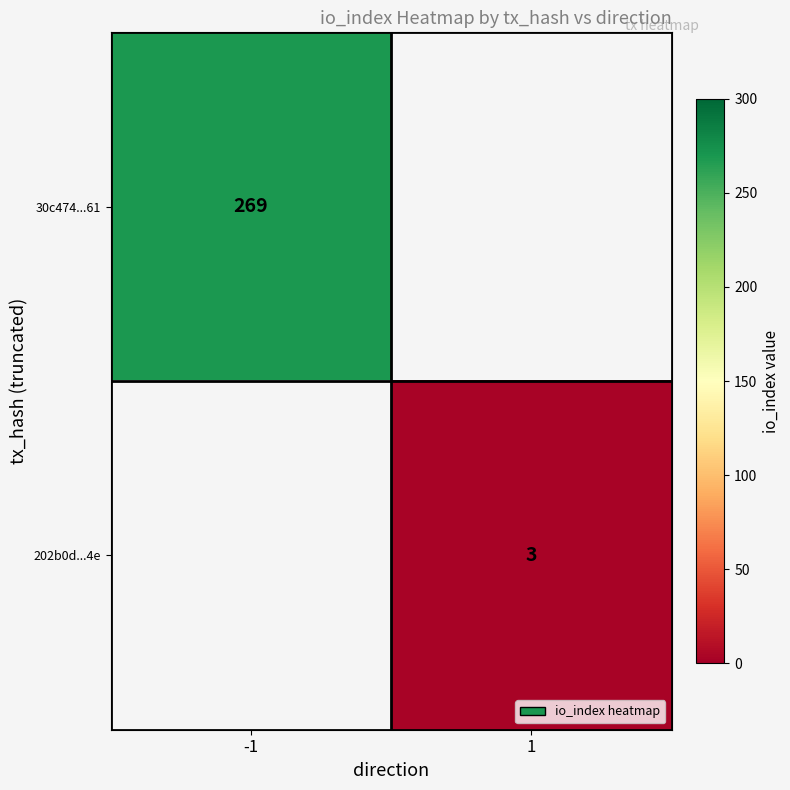

The value of 202b0d...4e at 1 is 3. True or false?

True